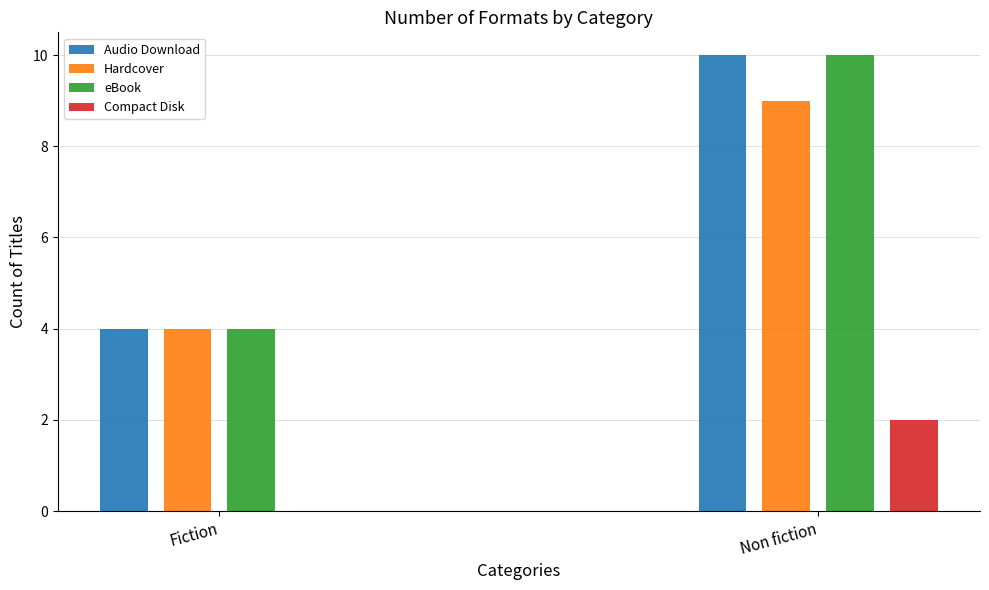

What is the total value across all series at Fiction?

12